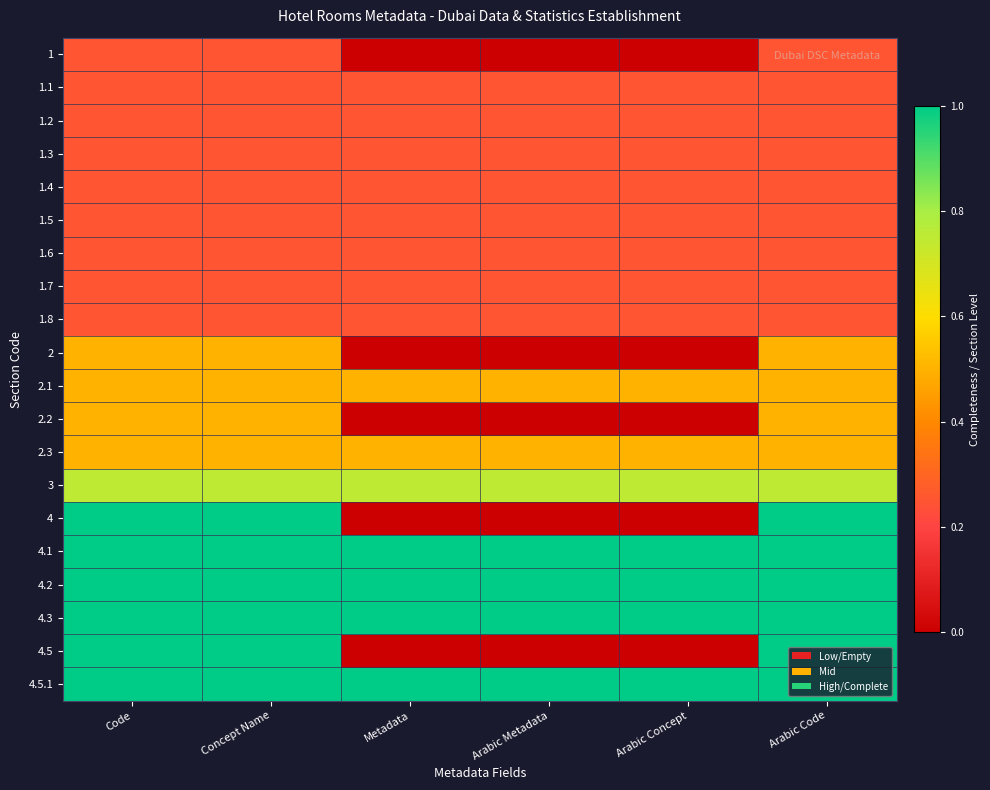

Rank the series at Arabic Code from highest to lowest value.

4, 4.1, 4.2, 4.3, 4.5, 4.5.1, 3, 2, 2.1, 2.2, 2.3, 1, 1.1, 1.2, 1.3, 1.4, 1.5, 1.6, 1.7, 1.8